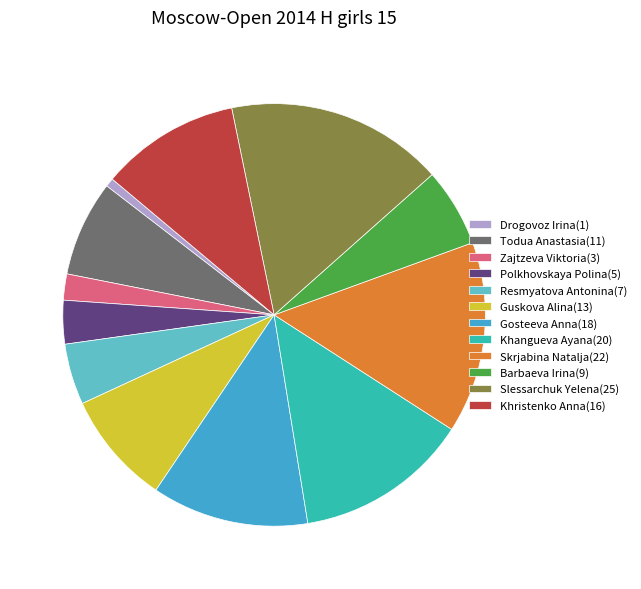

Does Resmyatova Antonina account for over 50% of the chart?

No